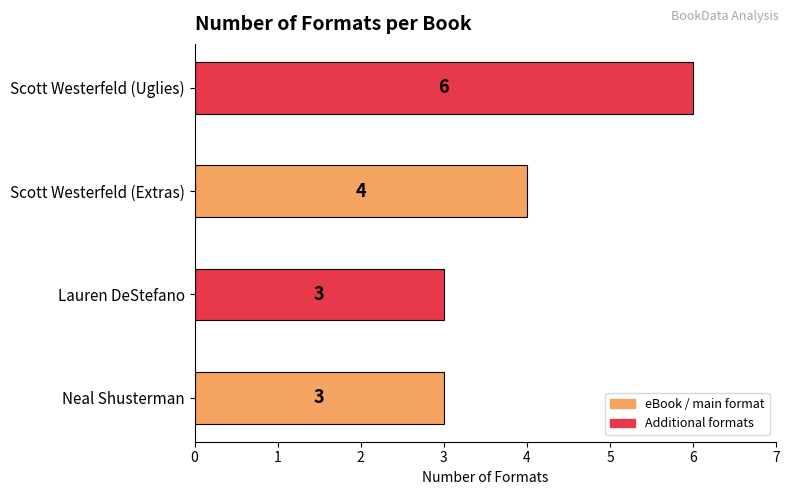

How many bars are there in total?

4